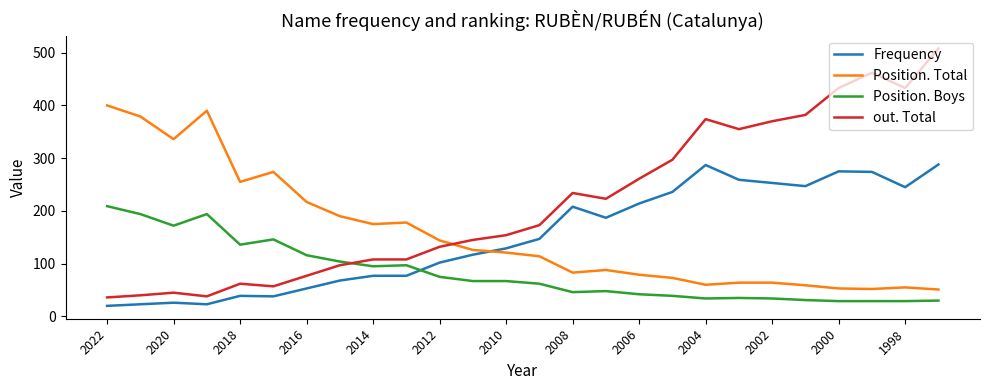

How many times do Position. Total and out. Total cross each other?

1